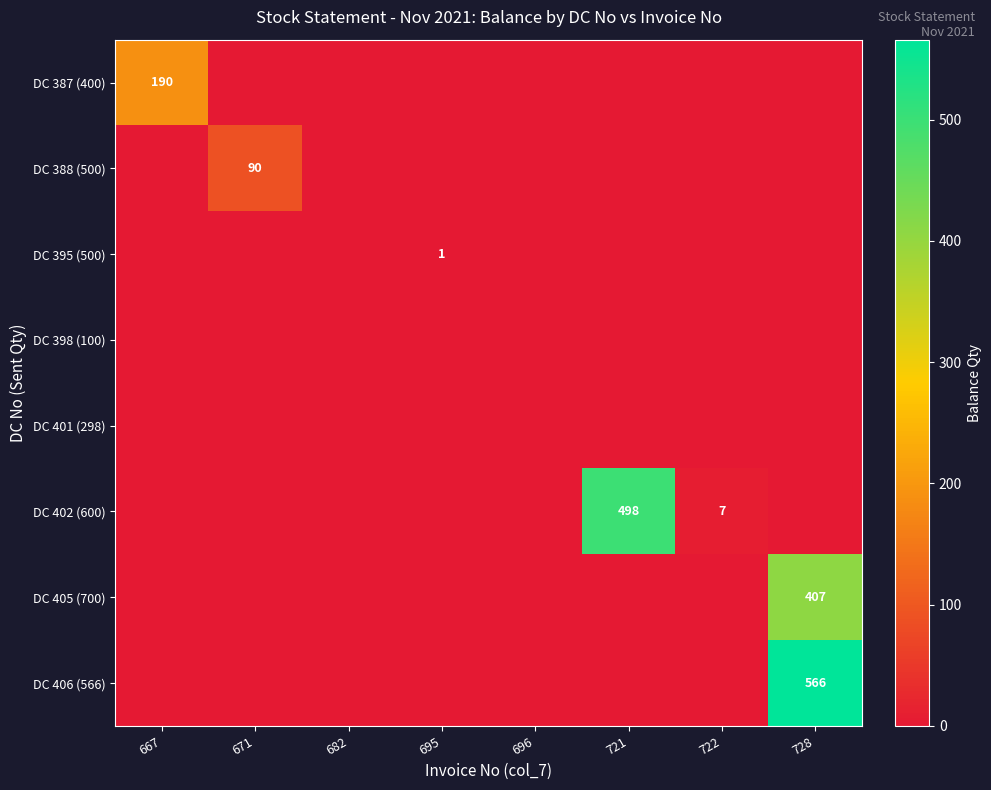

The value of DC 402 (600) at 721 is 498. True or false?

True